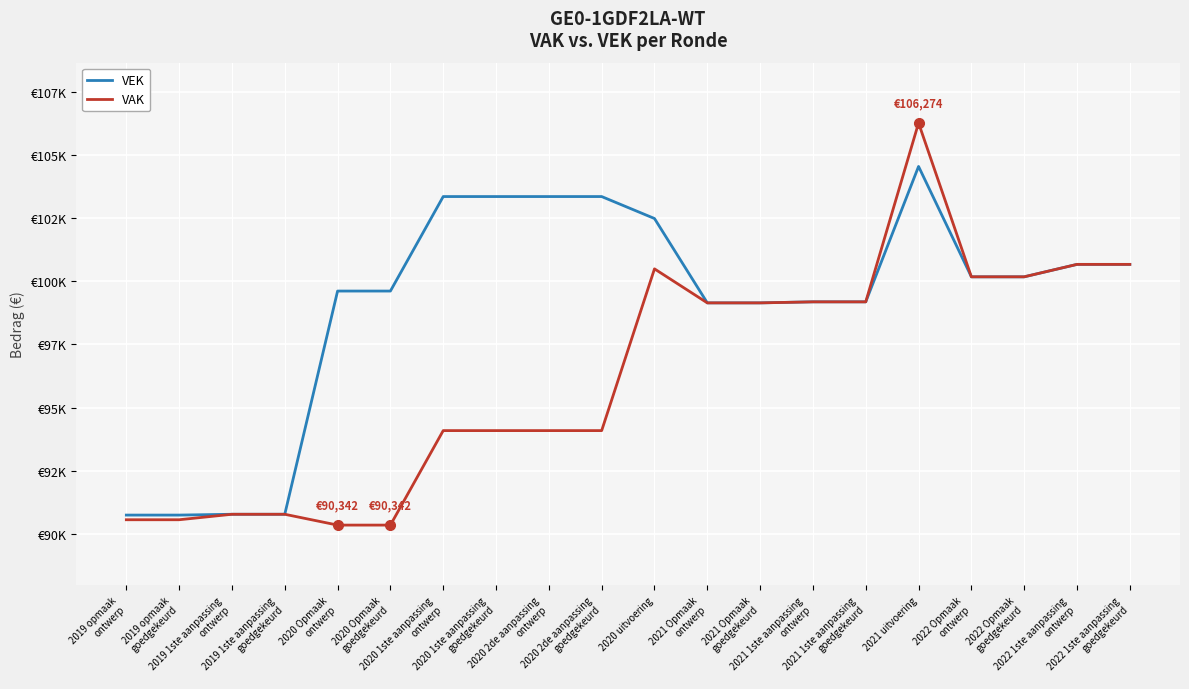

Is this an area chart (filled region under the line)?

No